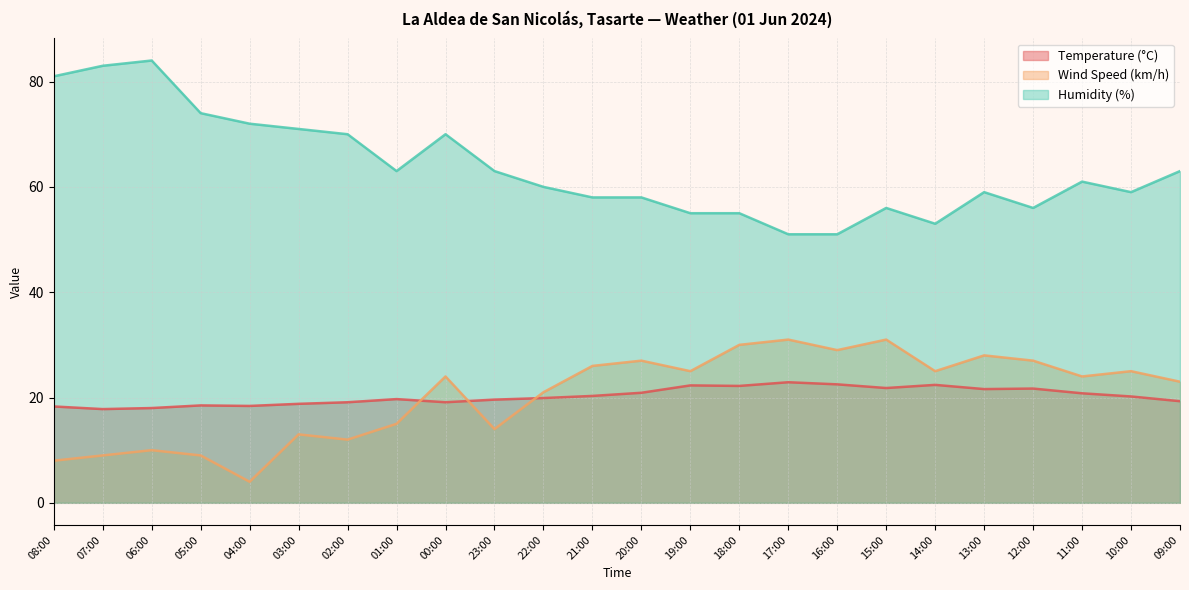

Between 00:00 and 21:00, which is larger?

21:00